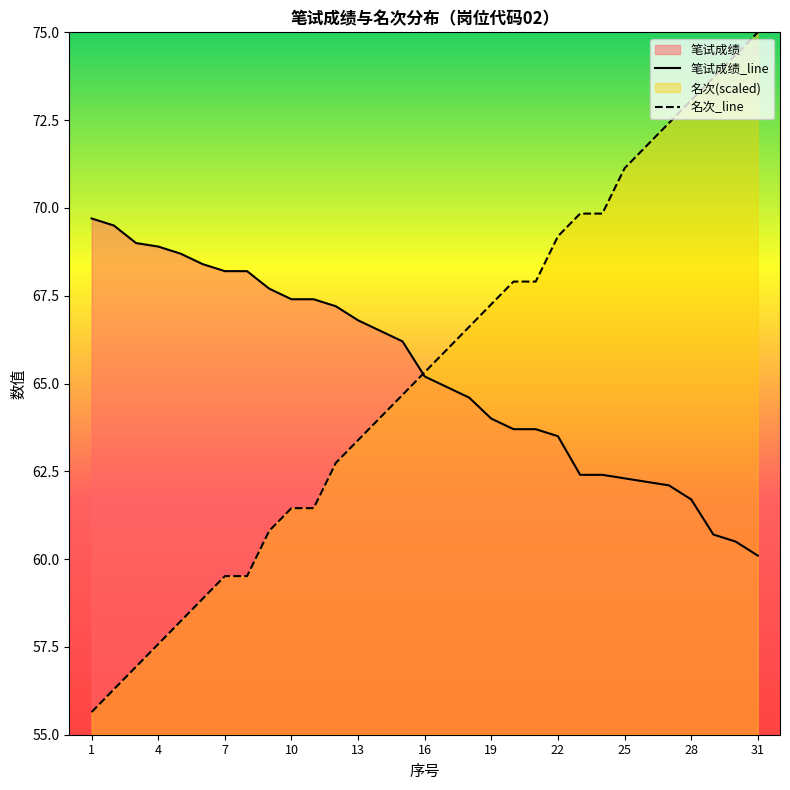

True or false: 名次 has more than 2 points higher than both neighbors.

False